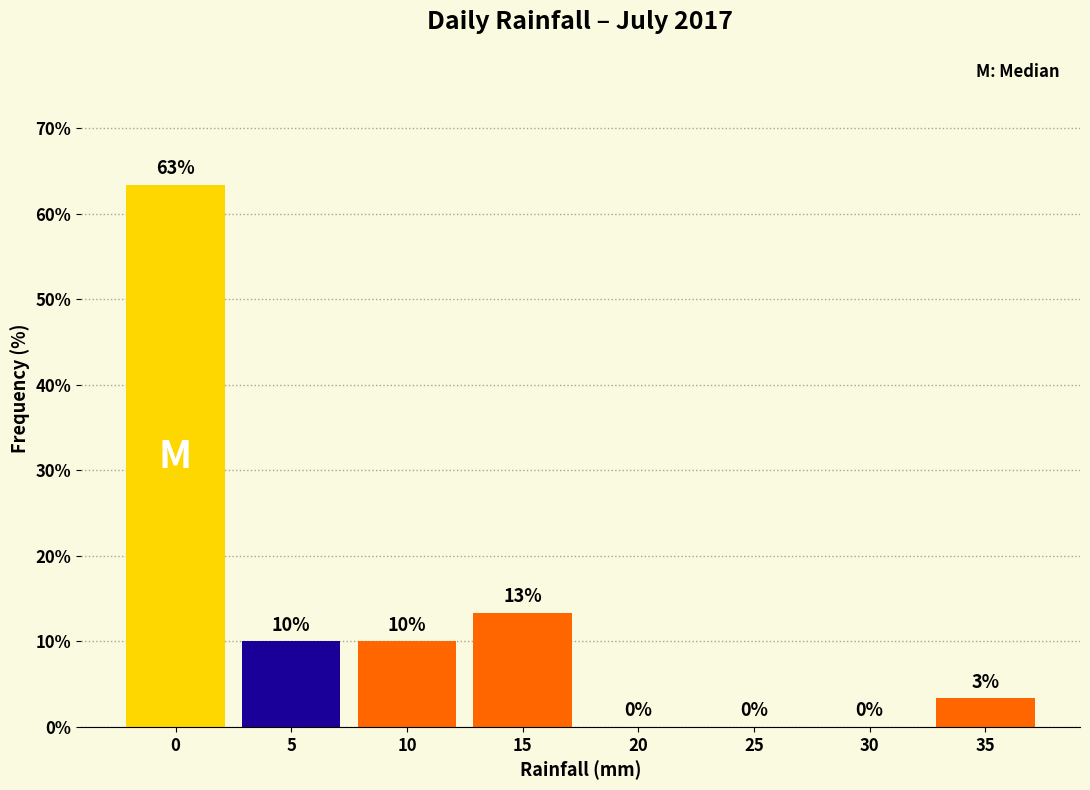

What value does the data have at 15?

13.3